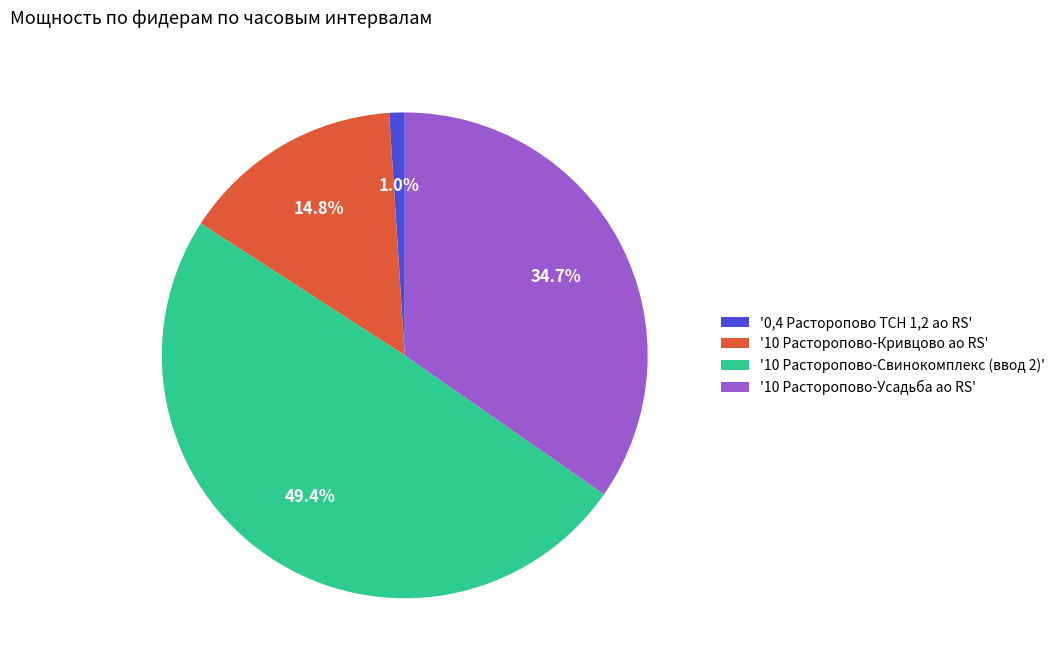

Is the sum of '10 Расторопово-Свинокомплекс (ввод 2)' and '10 Расторопово-Кривцово ао RS' greater than half?

Yes